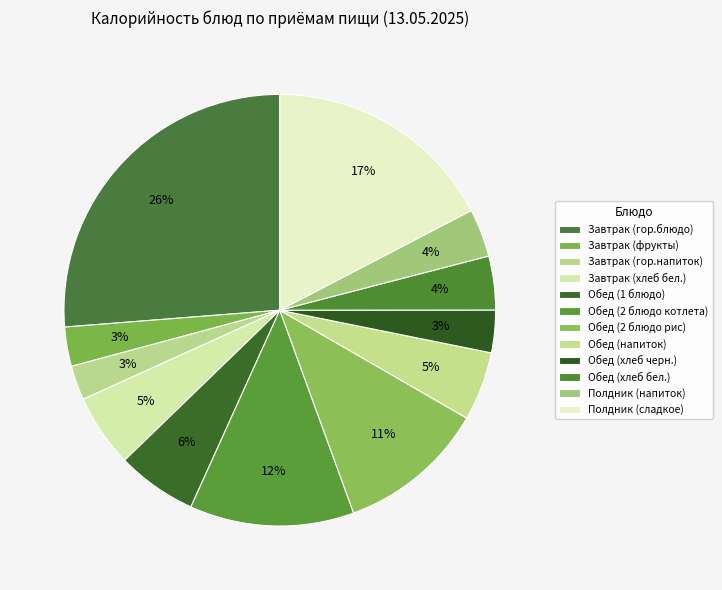

Count the number of slices in the pie.

12